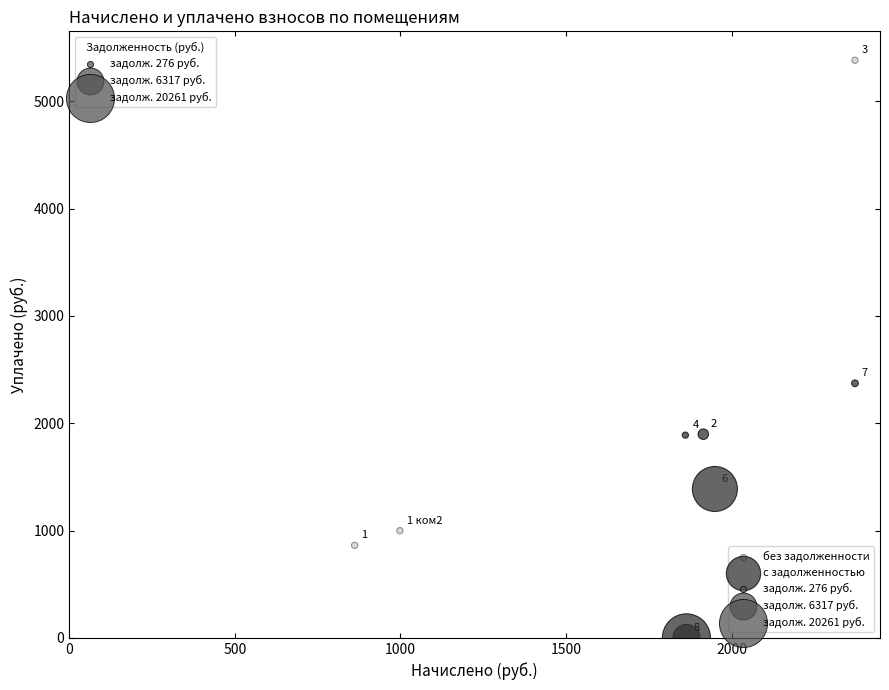

Which series reaches the minimum Y coordinate?

с задолженностью